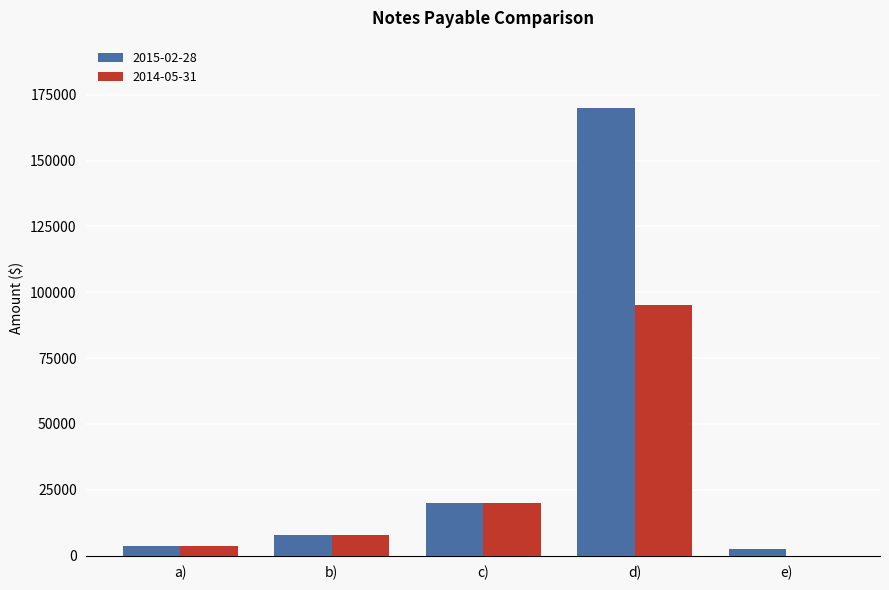

Which series has the largest total across all categories?

2015-02-28